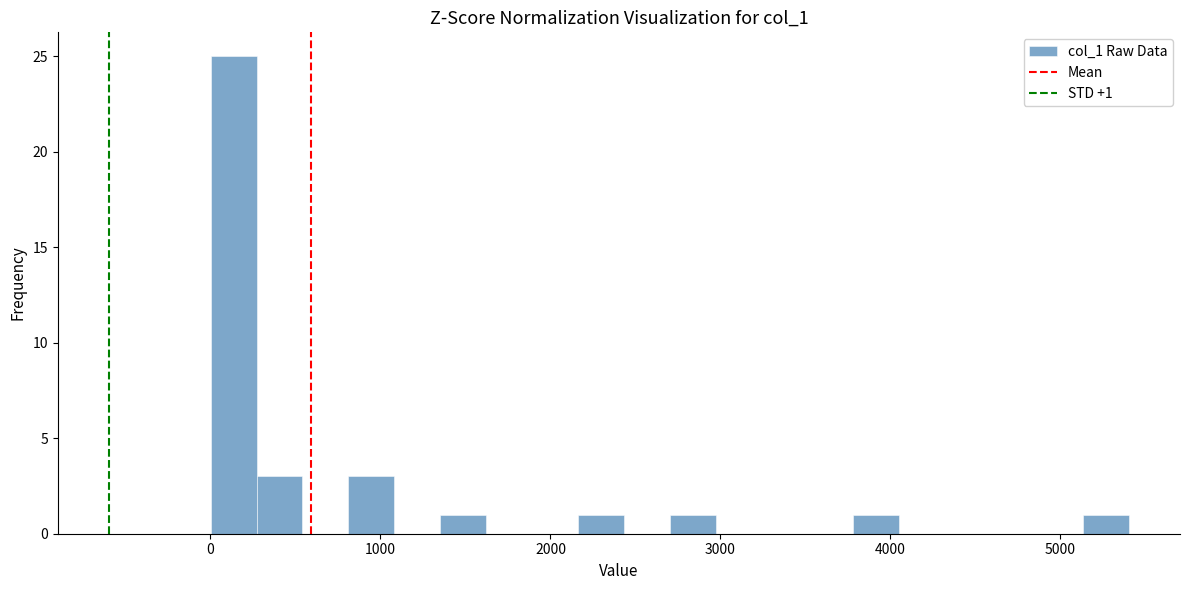

Read against the x-axis, roughly where is the centre of the tallest bar?

100